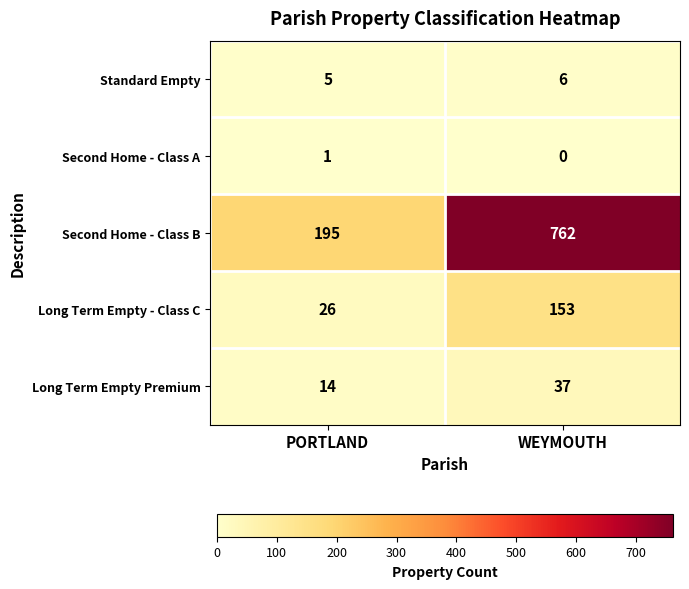

Between PORTLAND and WEYMOUTH, which series saw the biggest shift?

Second Home - Class B